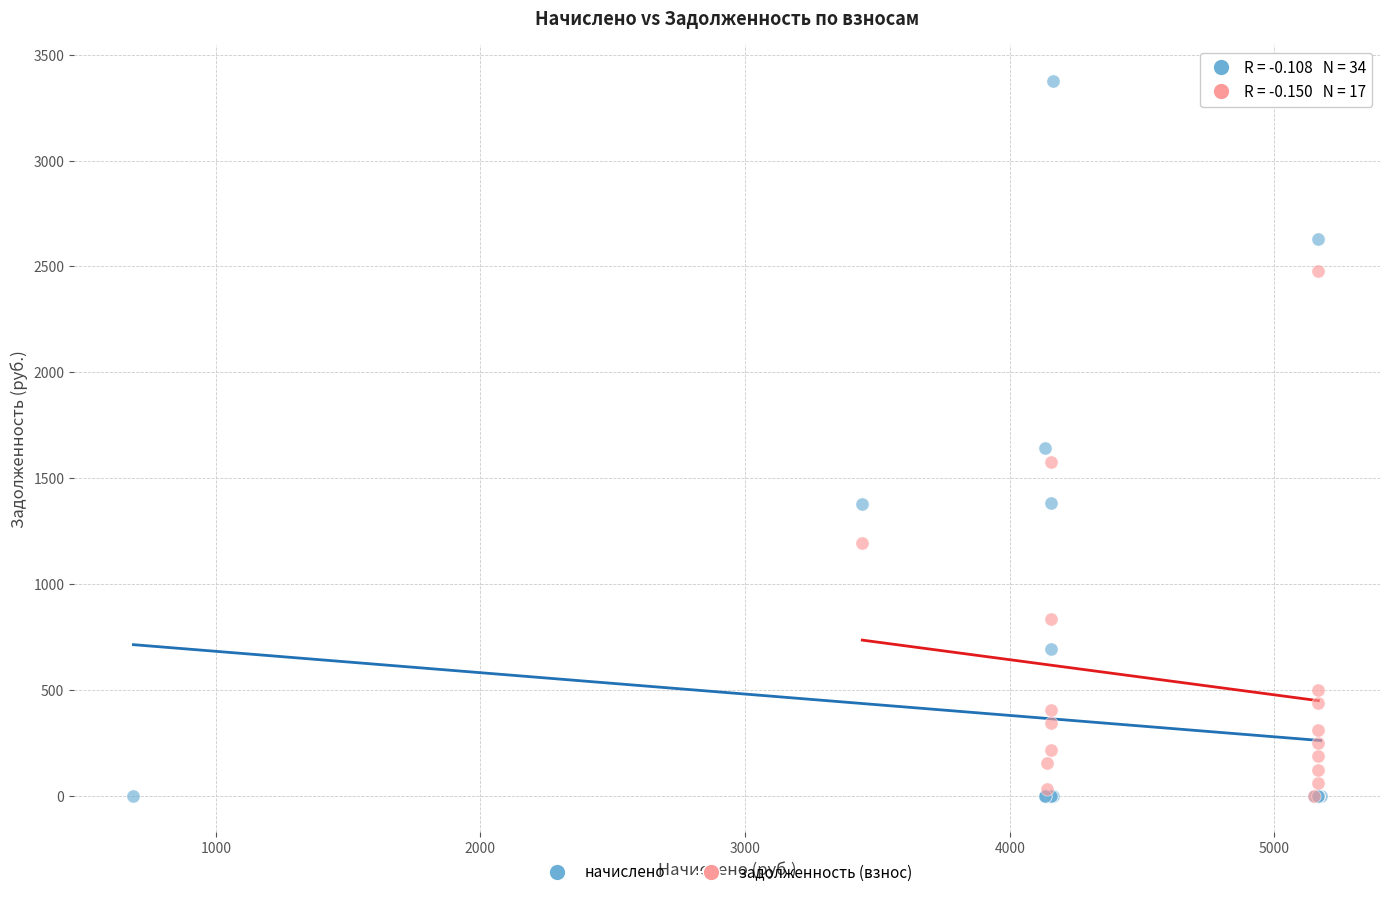

Which series reaches the maximum Y coordinate?

начислено